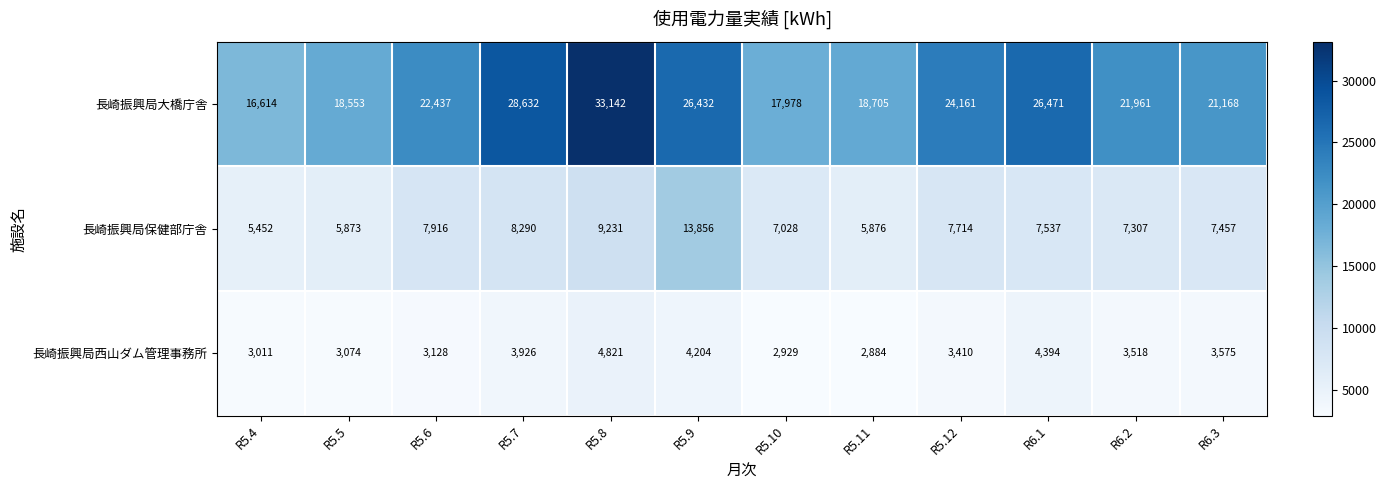

Is it true that 長崎振興局保健部庁舎 equals 19765 at R5.9?

False